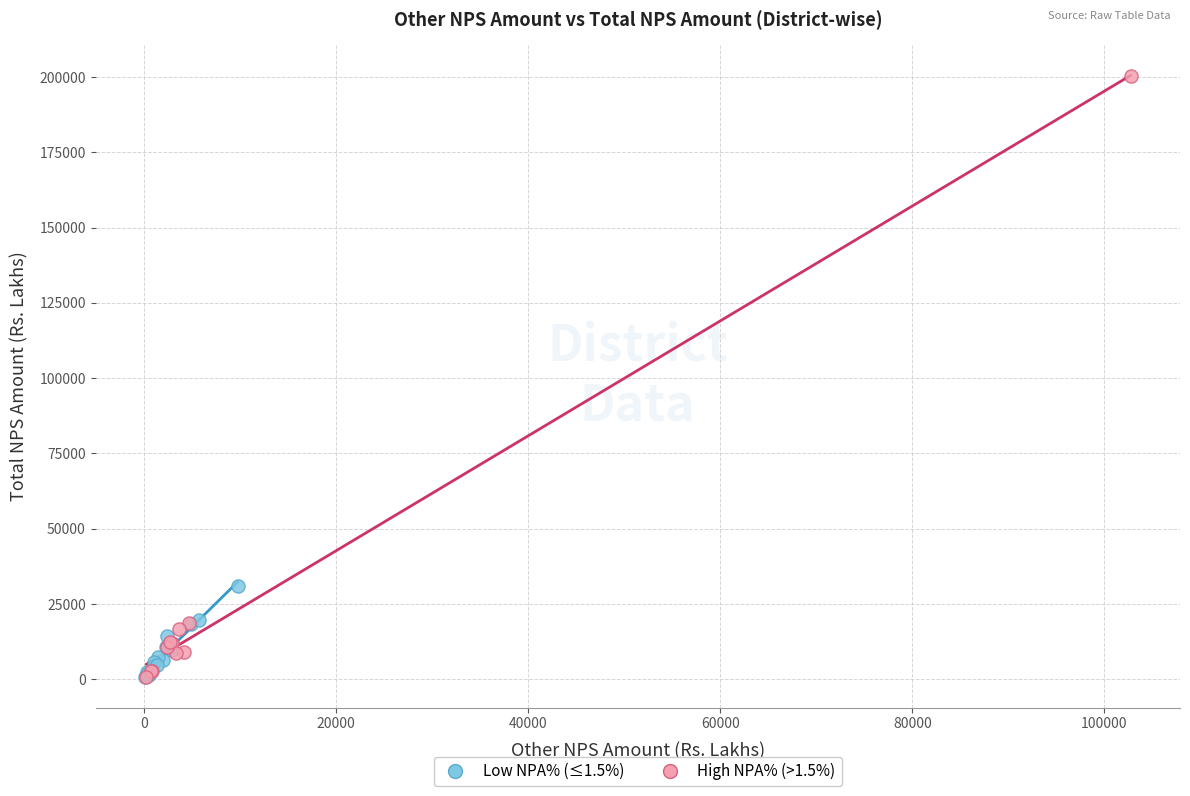

What are all the series names shown in the legend?

Low NPA% (≤1.5%), High NPA% (>1.5%)